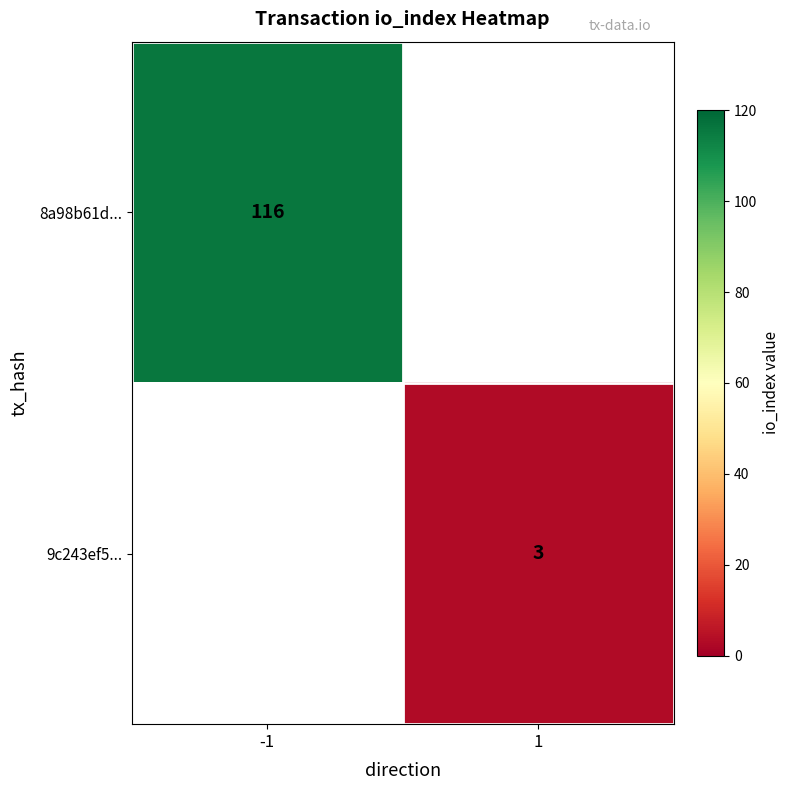

The 8a98b61d... series shows 203 at -1. True or false?

False